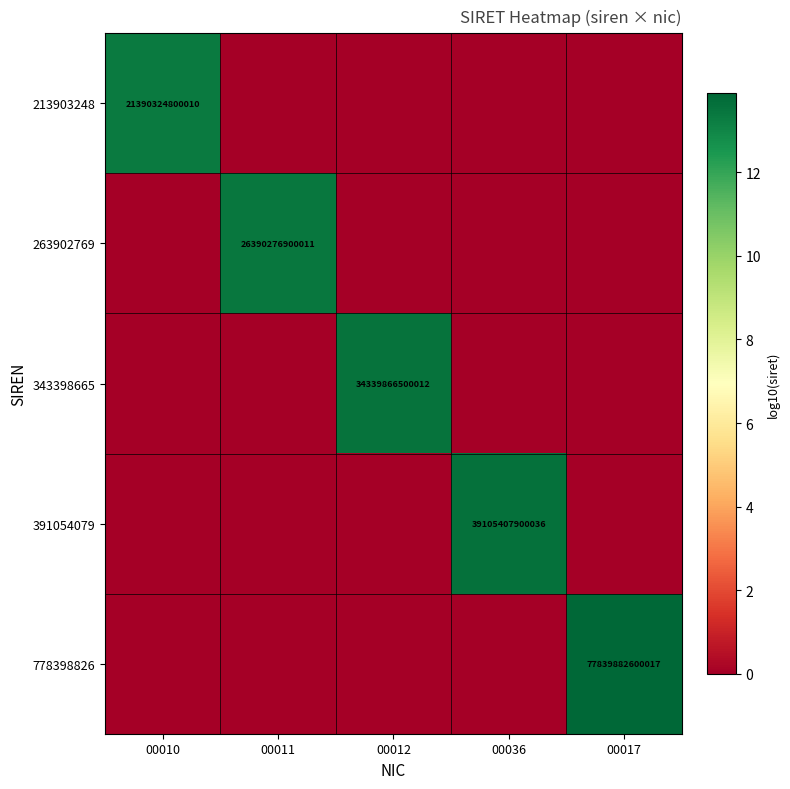

True or false: 263902769 has a value of 37404286308469 at 00011.

False